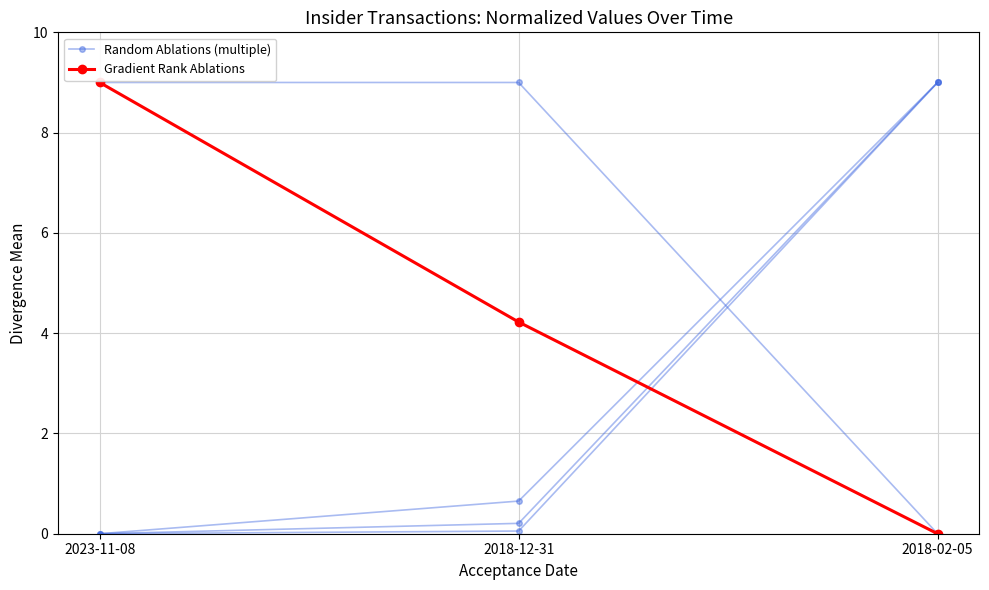

At which category does the chart reach its minimum across all series?

2023-11-08